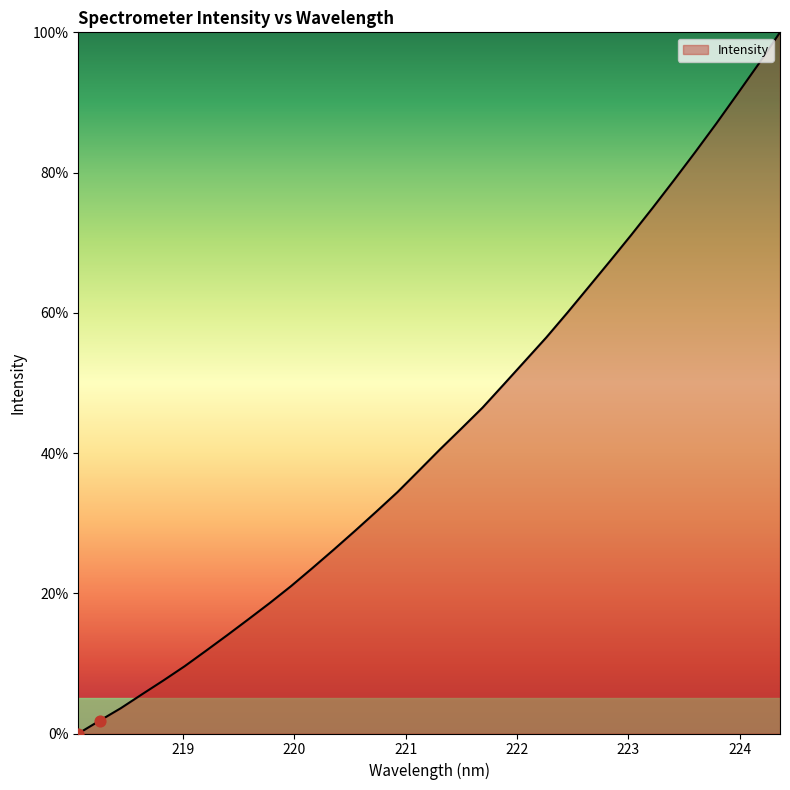

What is the difference between the maximum and minimum values?

100.0